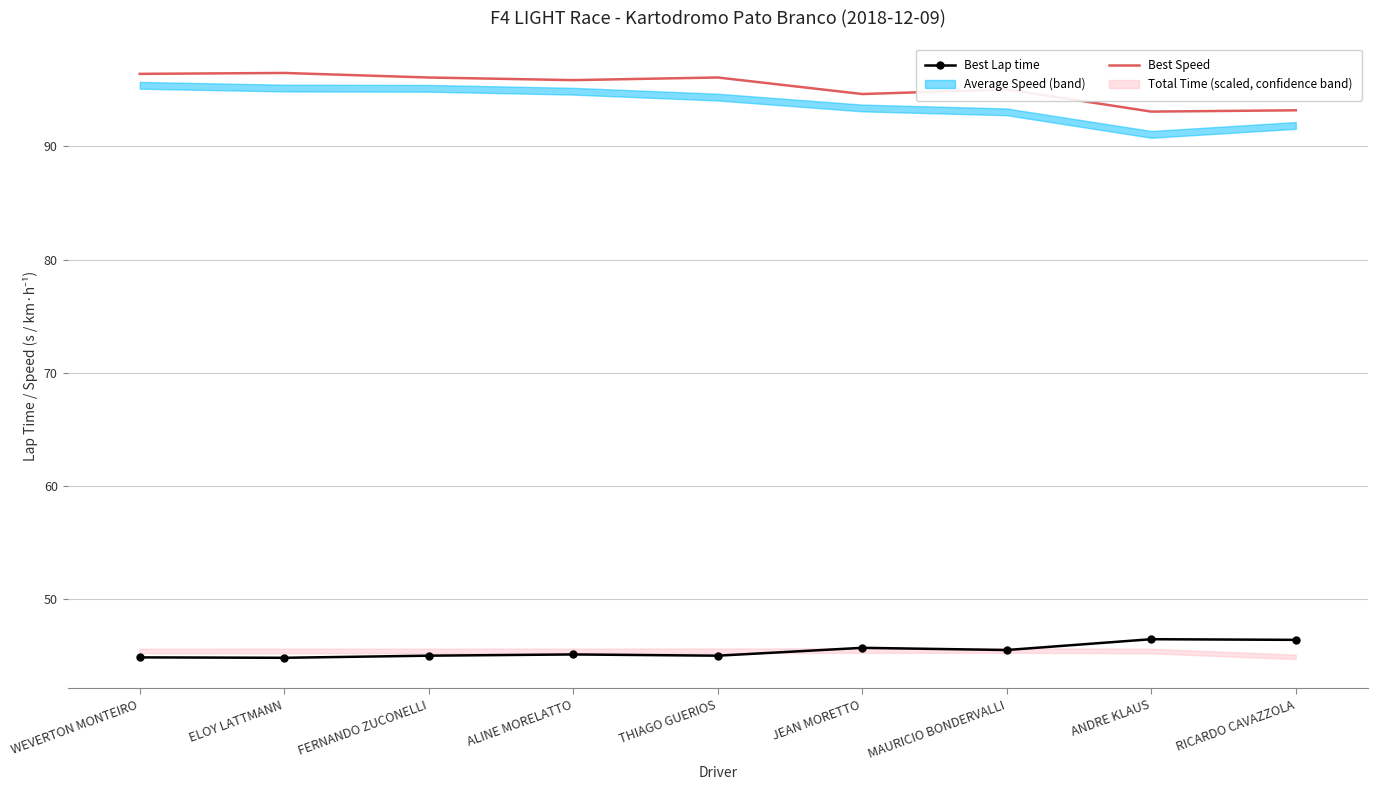

What is the label of the 8th point from the right?

ELOY LATTMANN